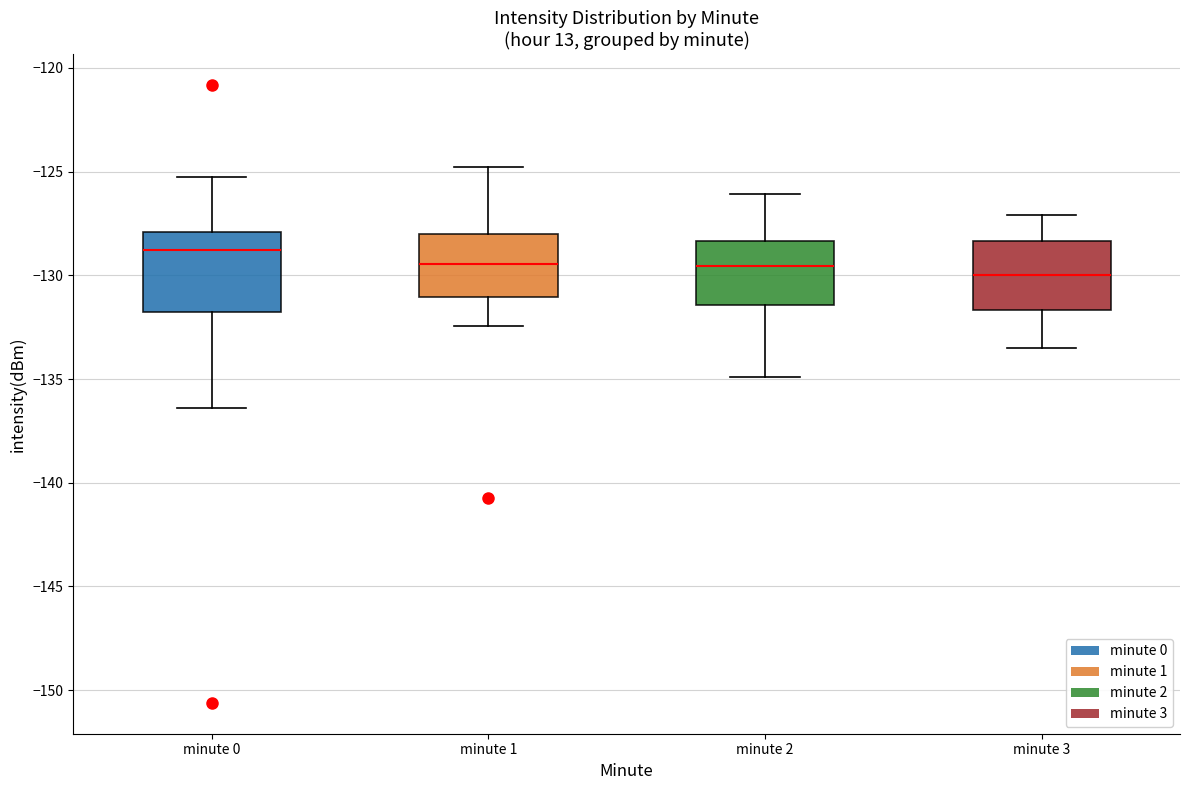

Which box has the highest median line?

minute 0